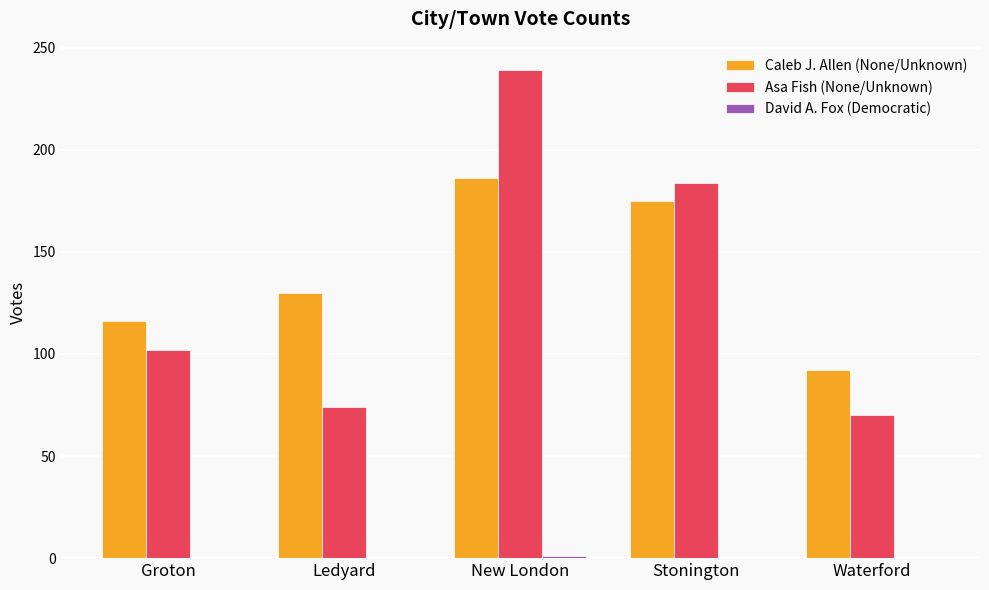

Which series has the widest spread of values?

Asa Fish (None/Unknown)